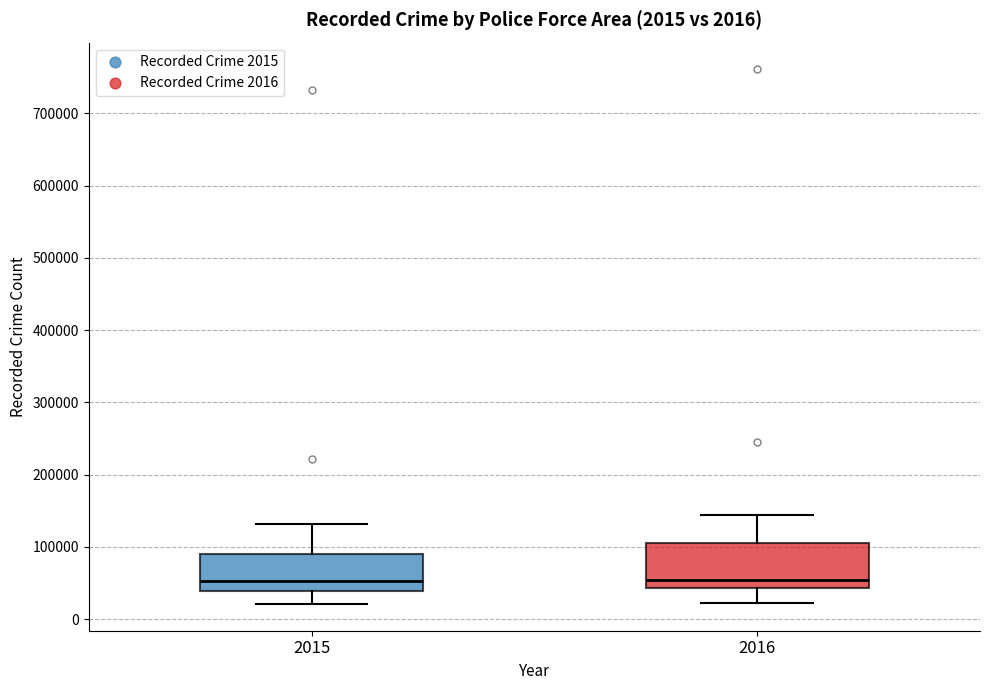

Comparing the boxes themselves (not the whiskers), which one is the tallest?

2016